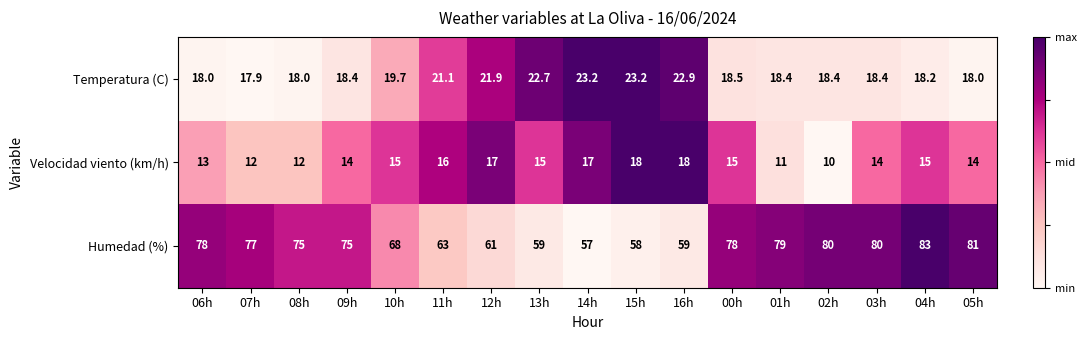

What is the difference between the highest and lowest values at 09h?

61.0